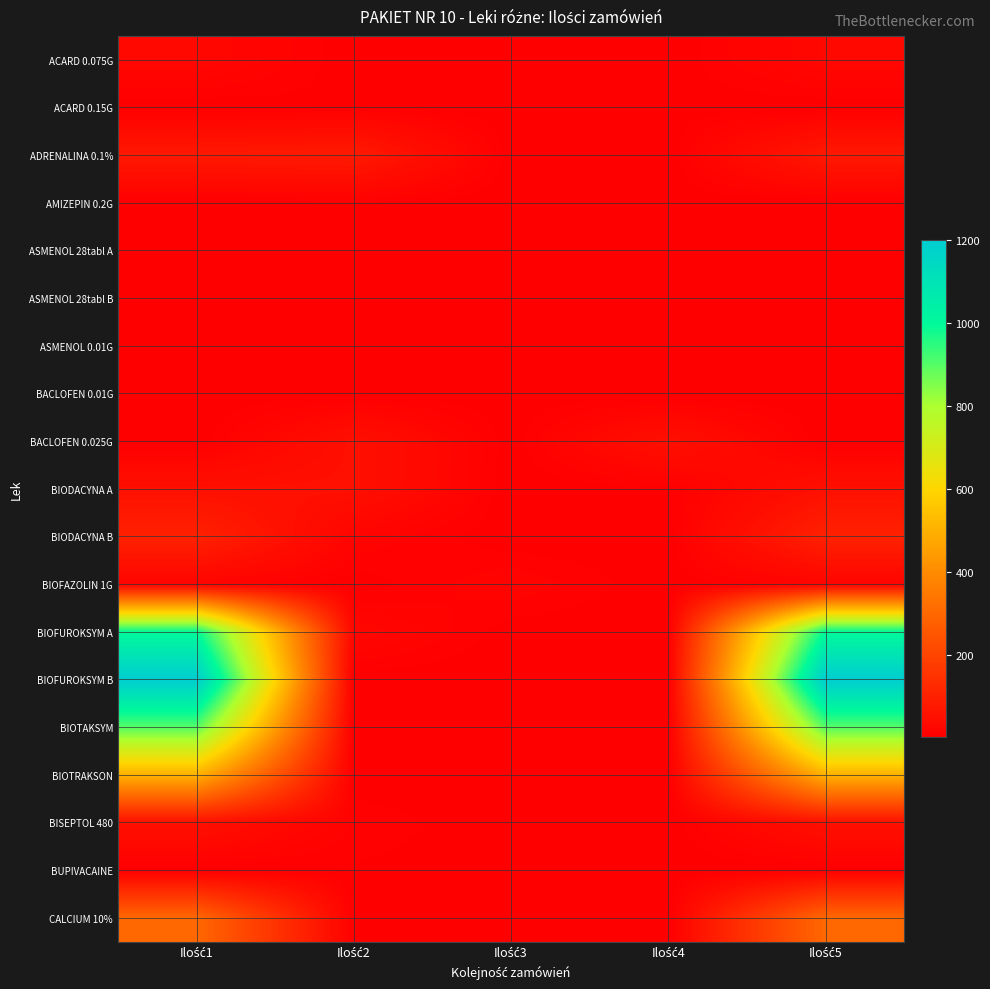

Between Ilość1 and Ilość5, which is larger?

Ilość1